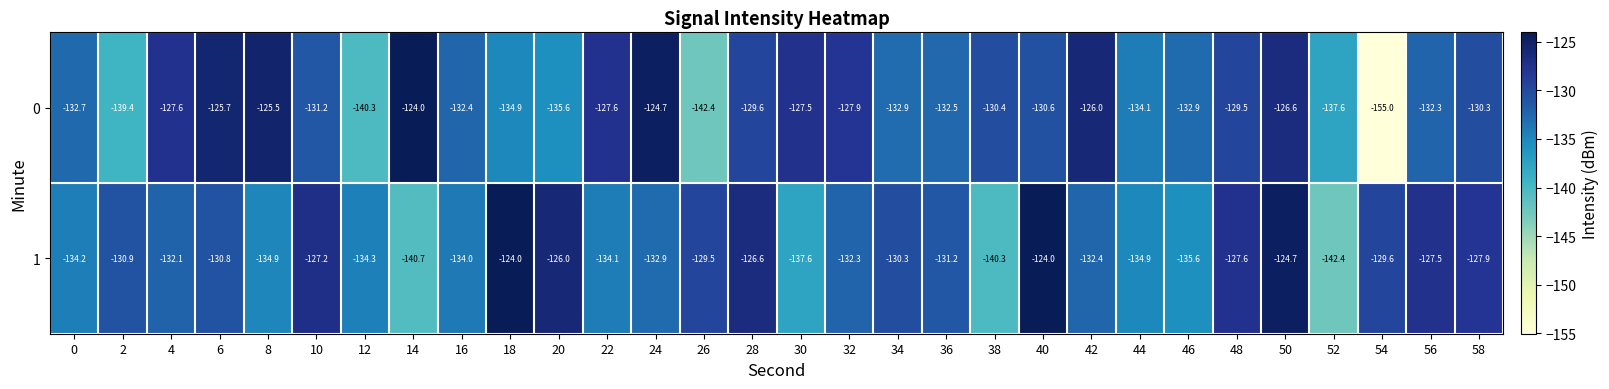

What is the highest value of the 0 series?

-124.0